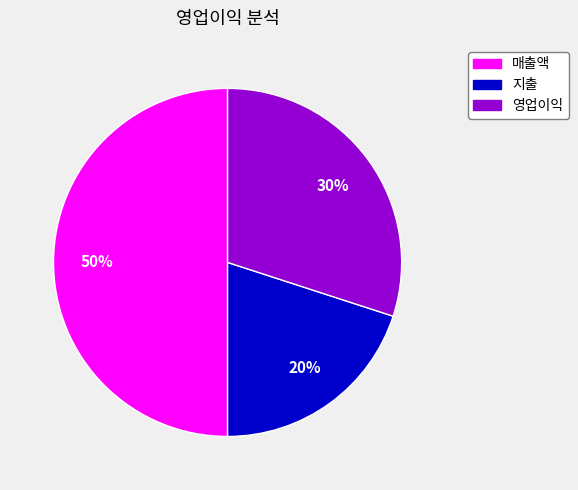

Count the number of slices in the pie.

3